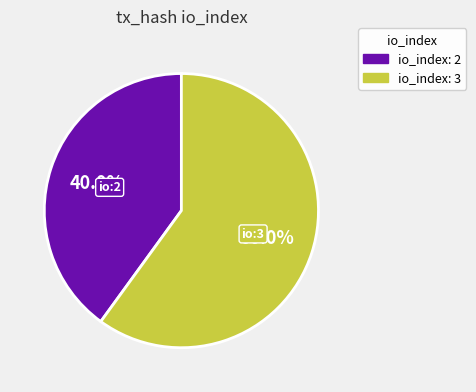

What percentage is NOT represented by io_index: 3?

40.0%